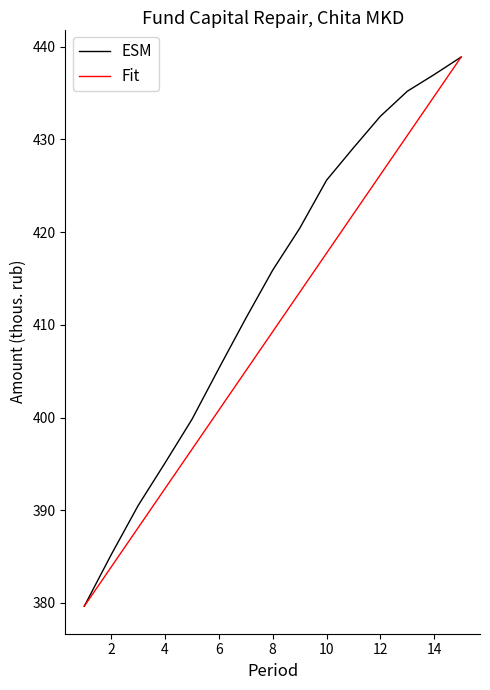

What is the lowest value of the ESM series?

379.6